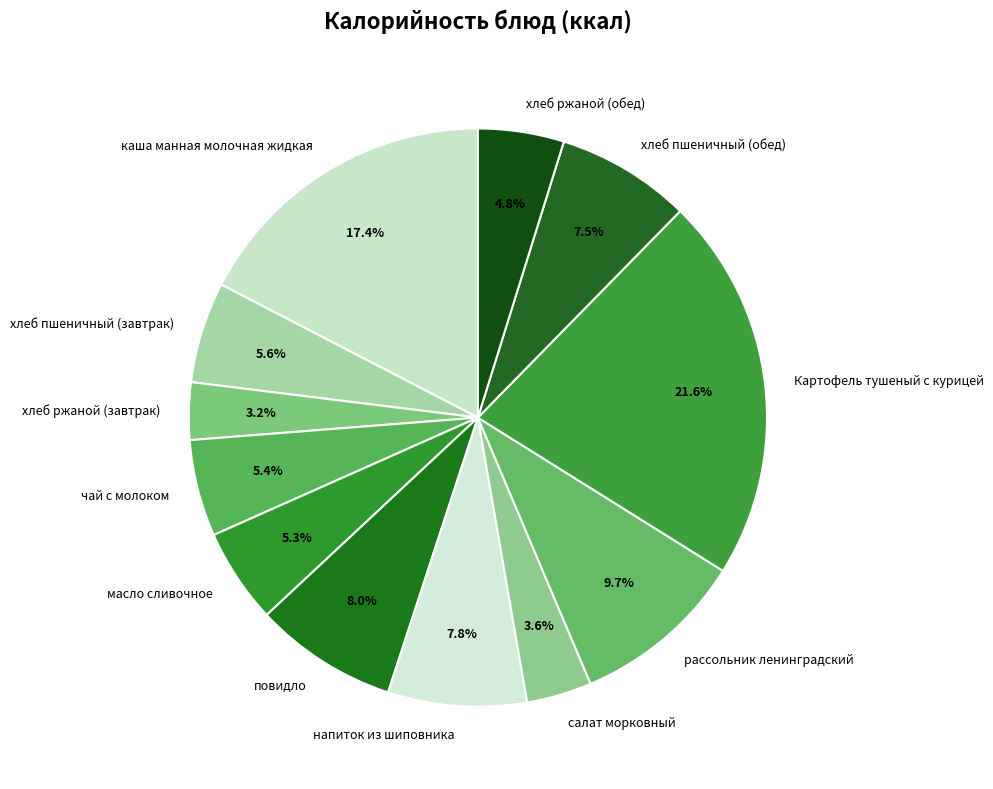

How much of the chart is everything except масло сливочное?

94.7%